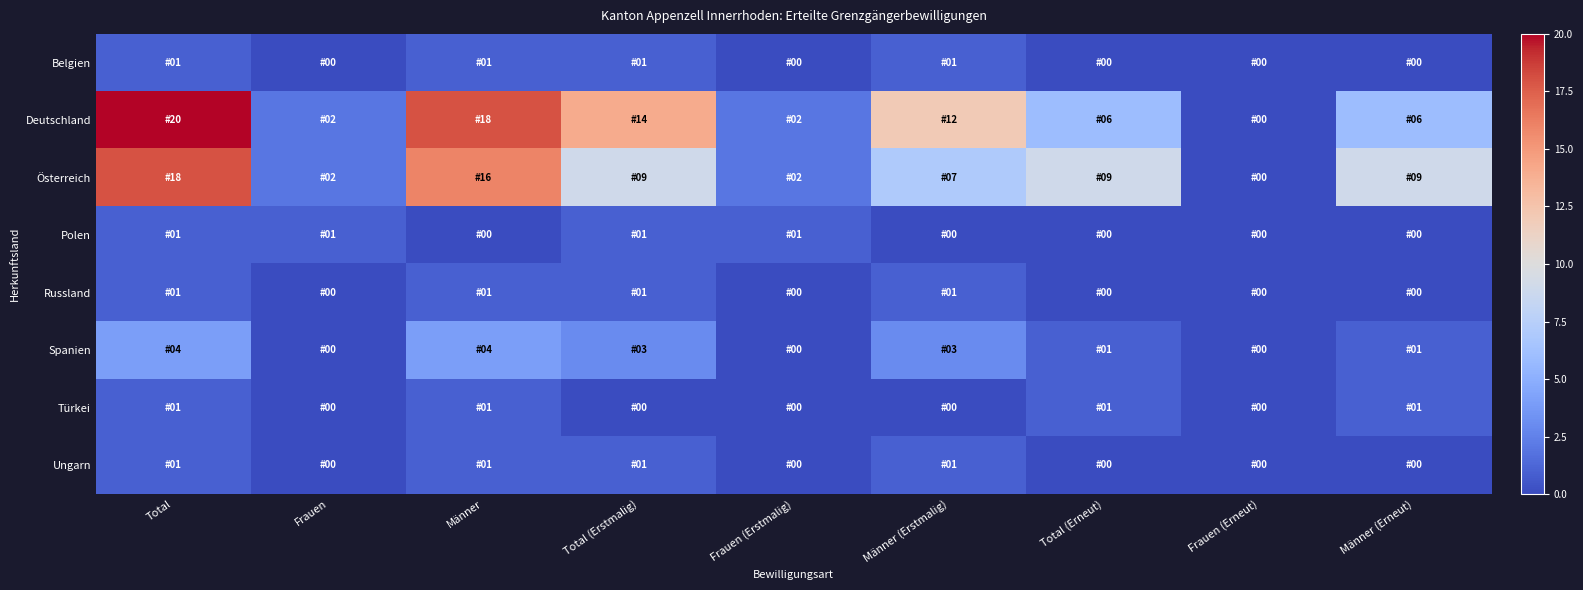

What is the spread (max minus min) of values at Männer (Erneut)?

9